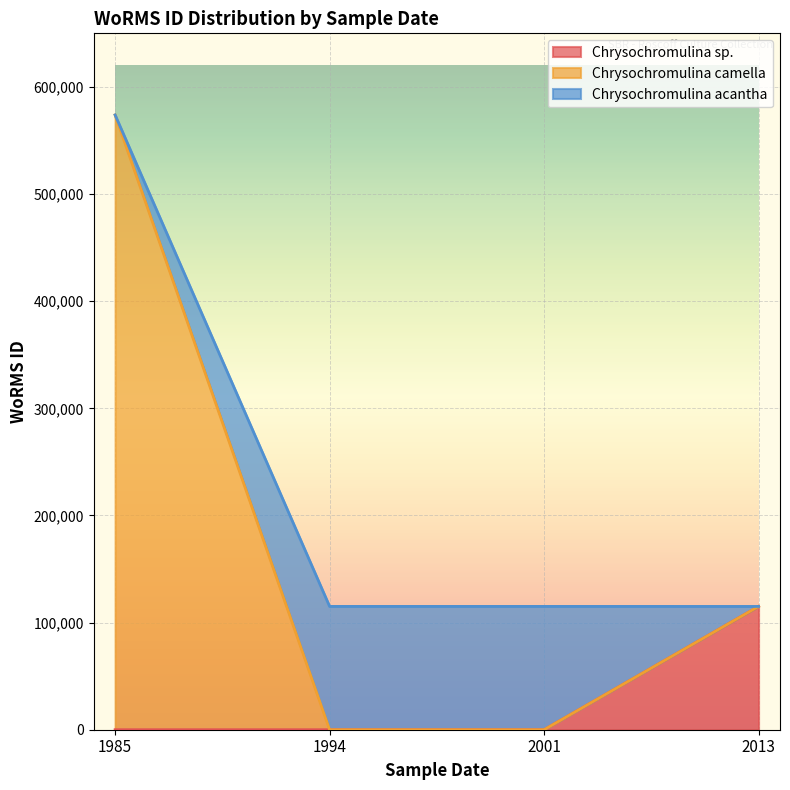

What is the maximum value for Chrysochromulina sp.?

115090